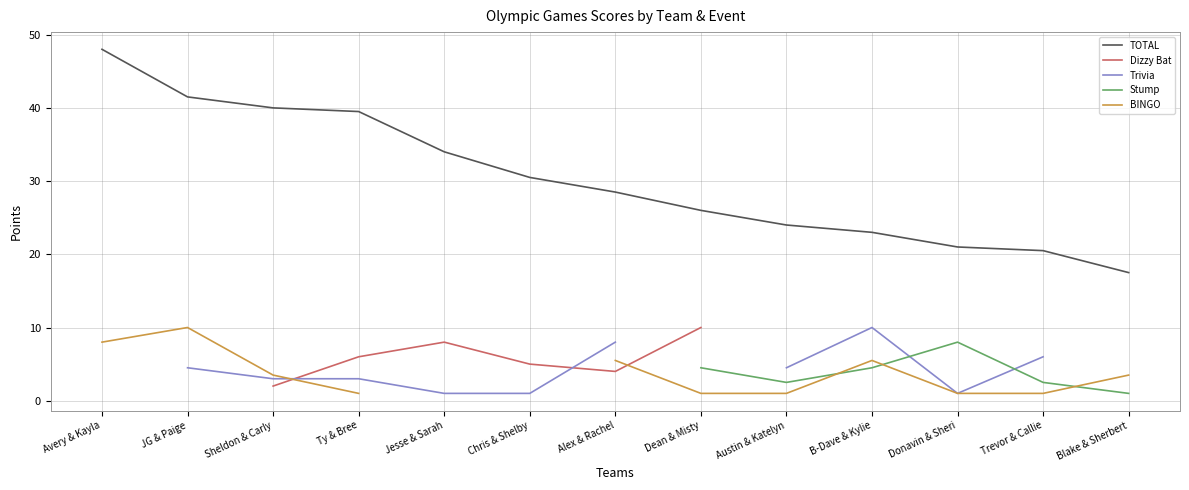

What is the label of the 13th point from the right?

Avery & Kayla